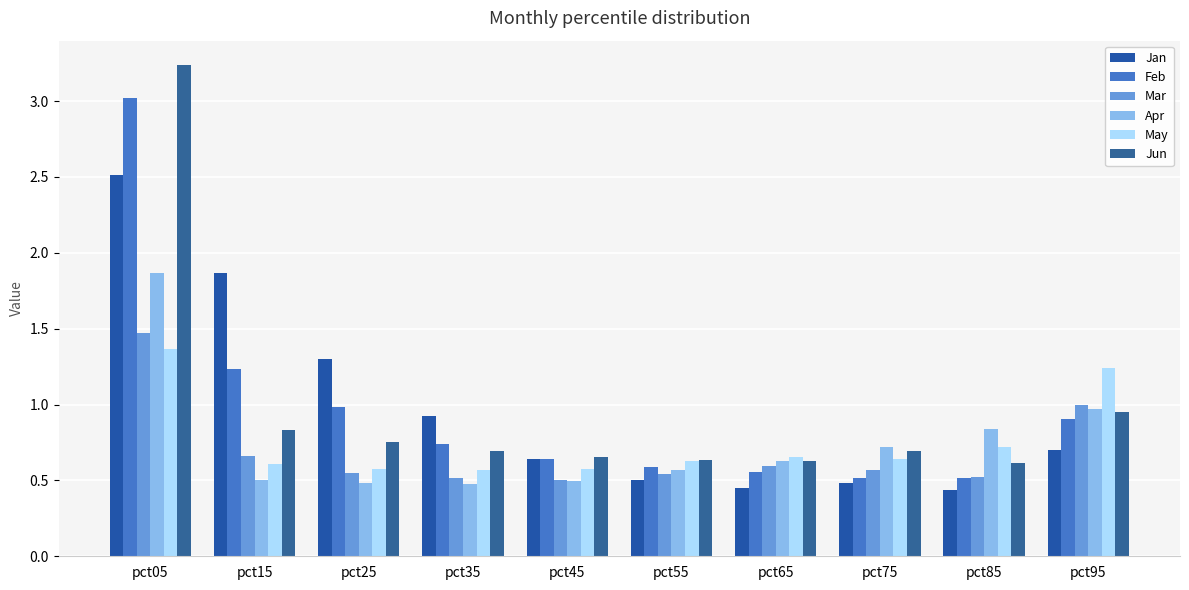

What are all the series names shown in the legend?

Jan, Feb, Mar, Apr, May, Jun